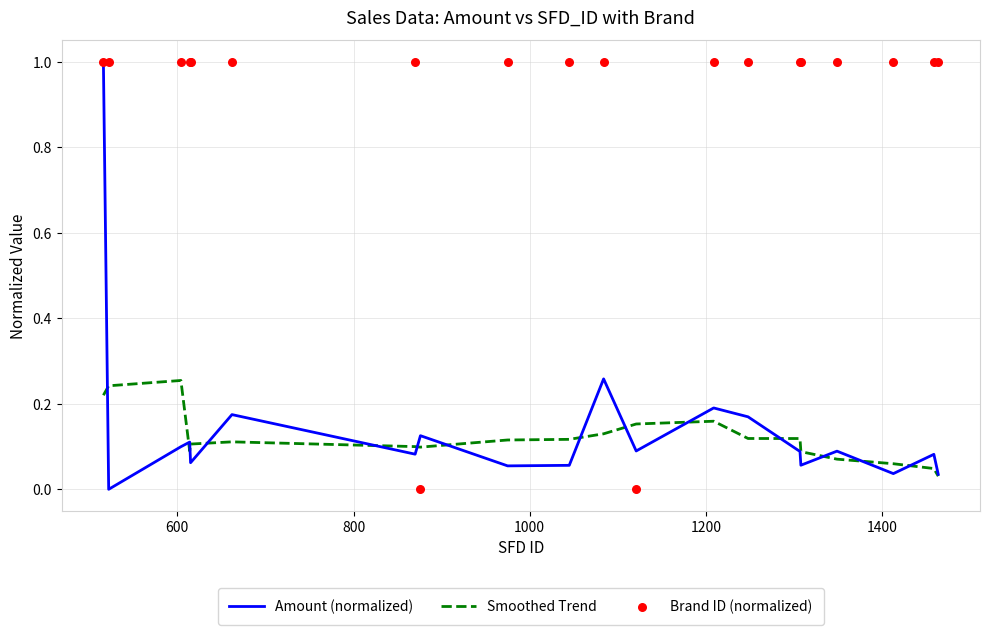

Which series reaches the maximum Y coordinate?

Amount (normalized)